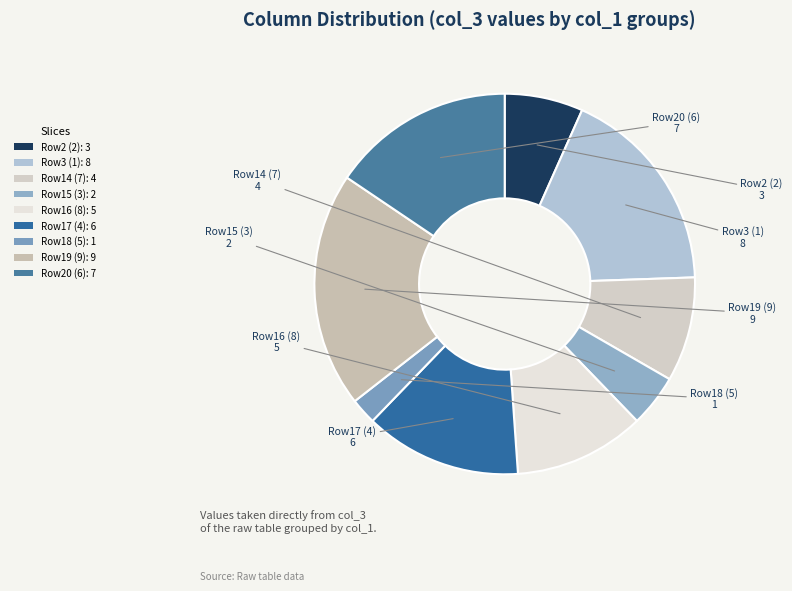

Count the number of slices in the pie.

9